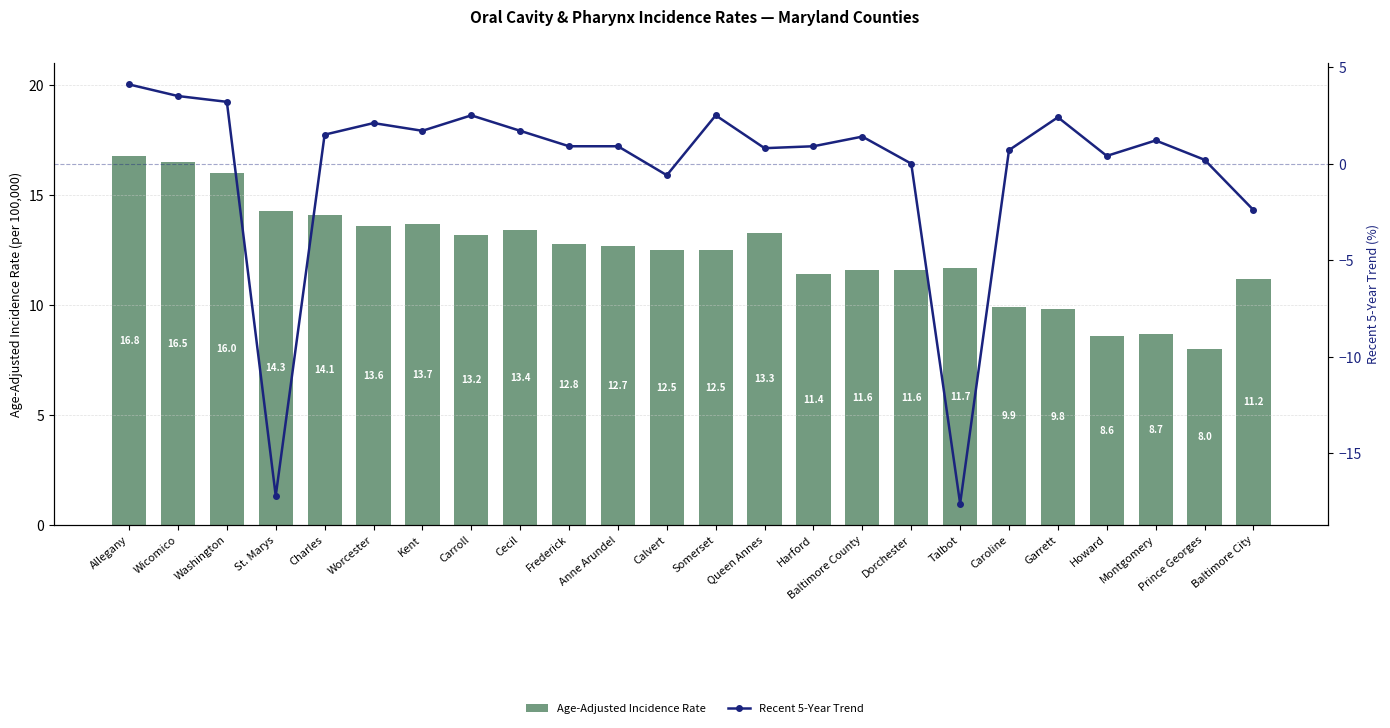

At which label does Age-Adjusted Incidence Rate first exceed 12?

Allegany